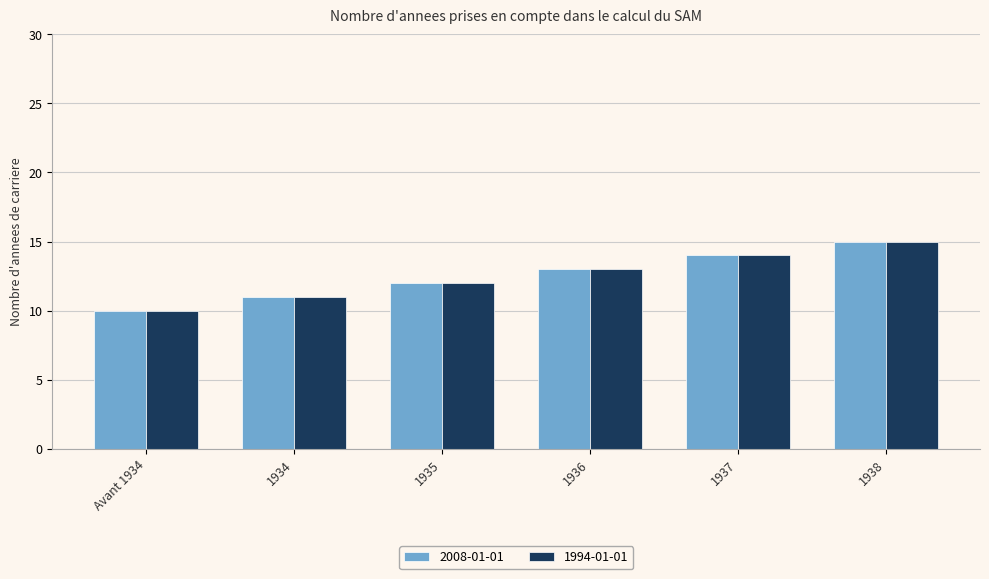

What are all the series names shown in the legend?

2008-01-01, 1994-01-01